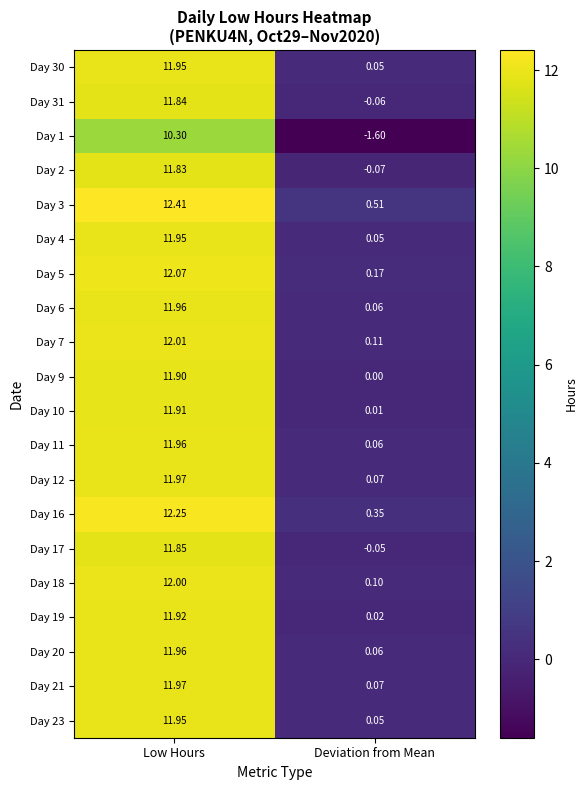

Where does the Day 2 series first go above 11?

Low Hours